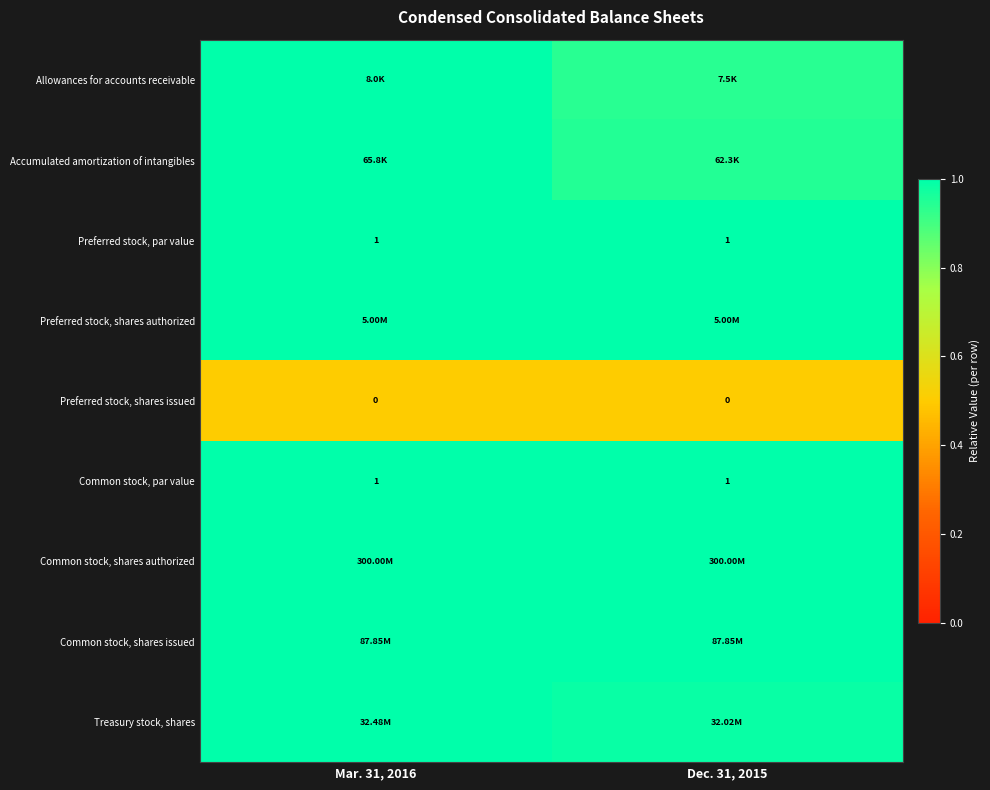

At how many categories does at least one series exceed 0?

2